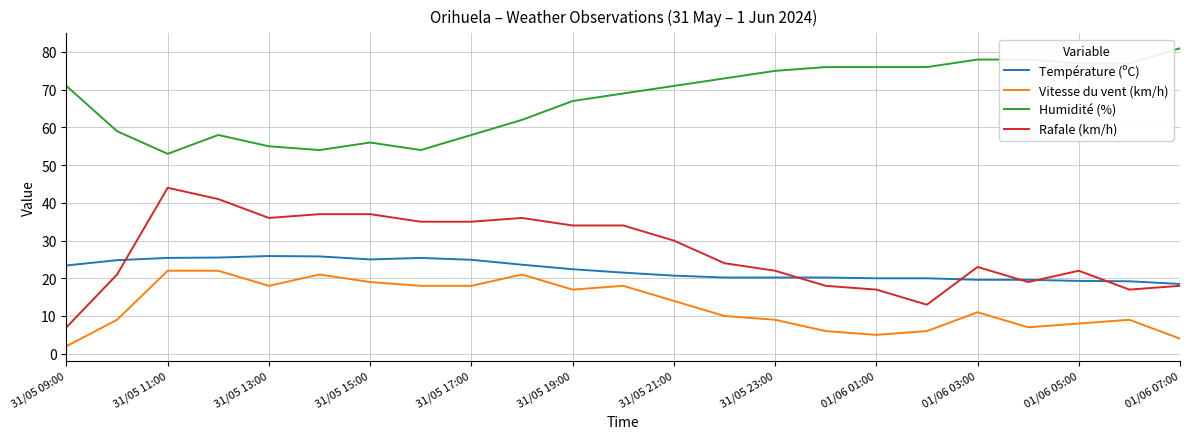

True or false: Température (ºC) and Vitesse du vent (km/h) cross at least once.

False